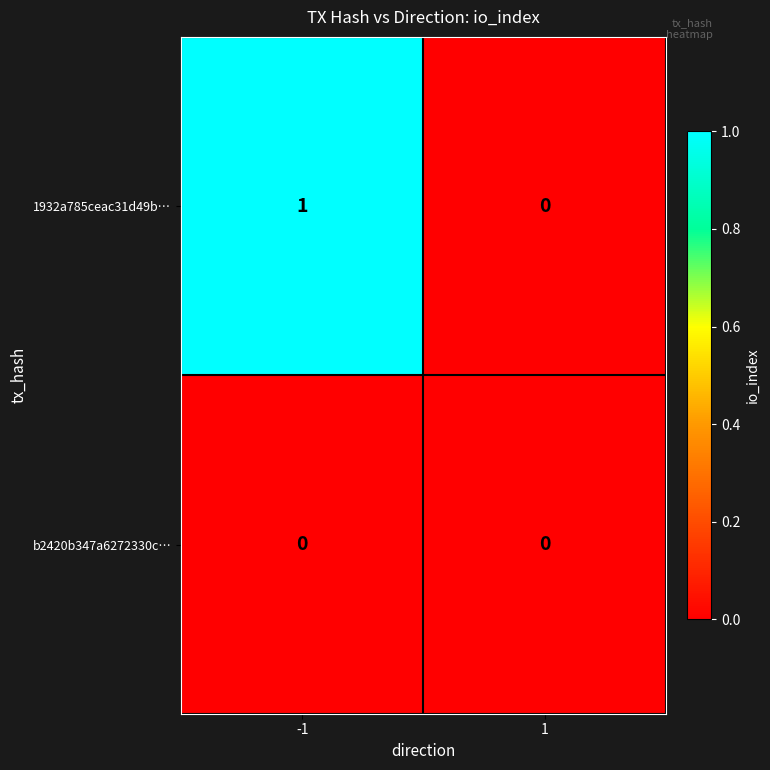

Between -1 and 1, which series saw the biggest shift?

1932a785ceac31d49b…